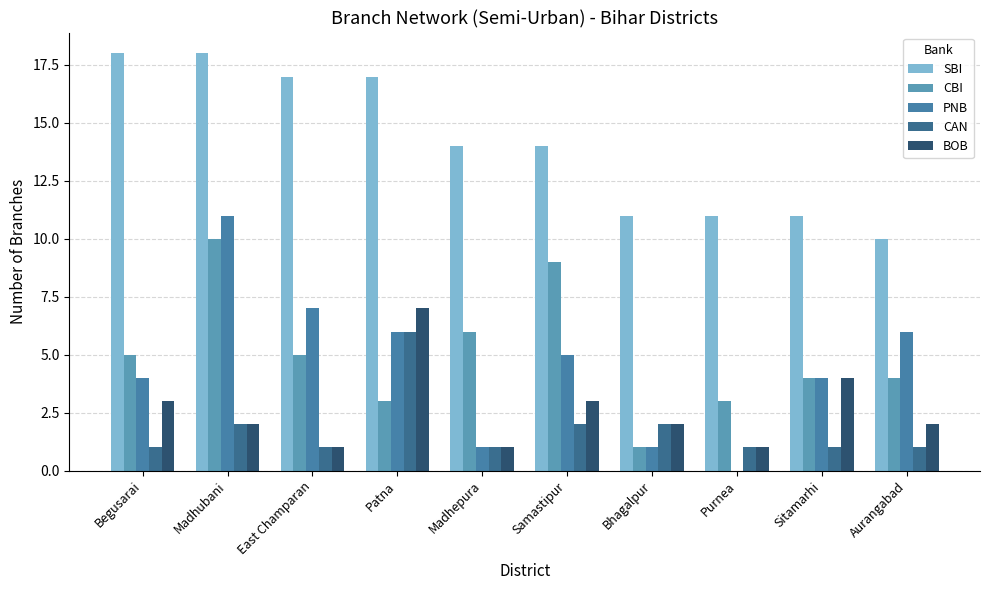

What are all the series names shown in the legend?

SBI, CBI, PNB, CAN, BOB